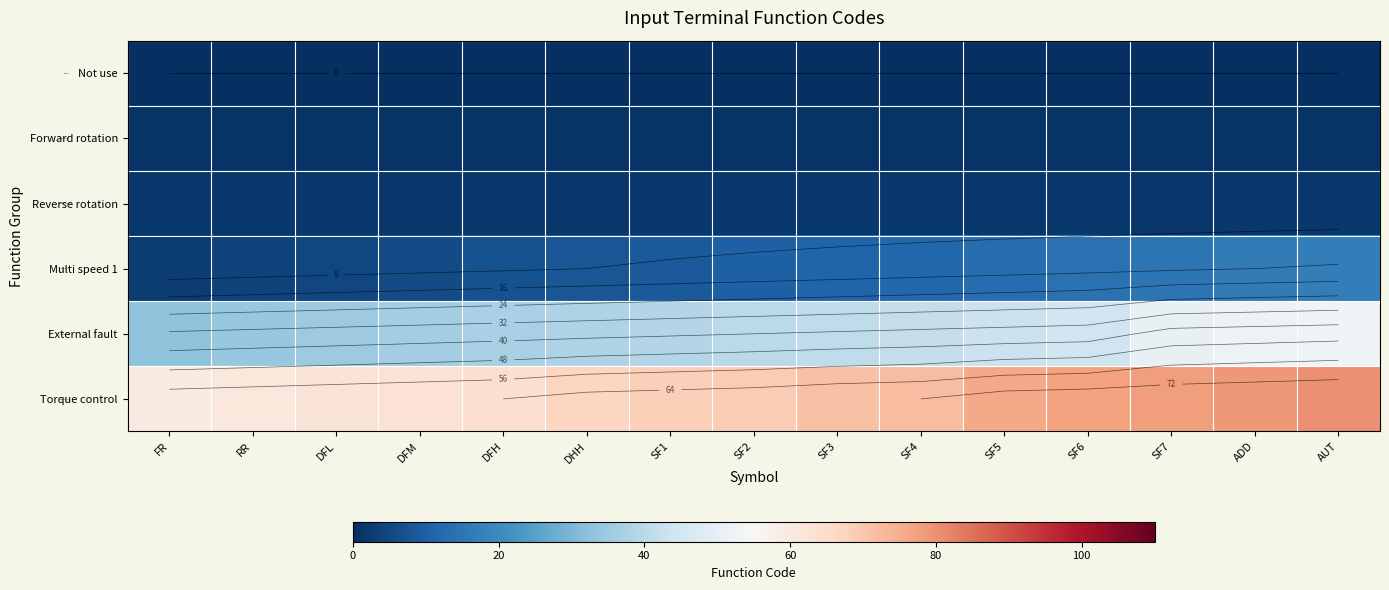

At which category is the sum across all series the highest?

AUT